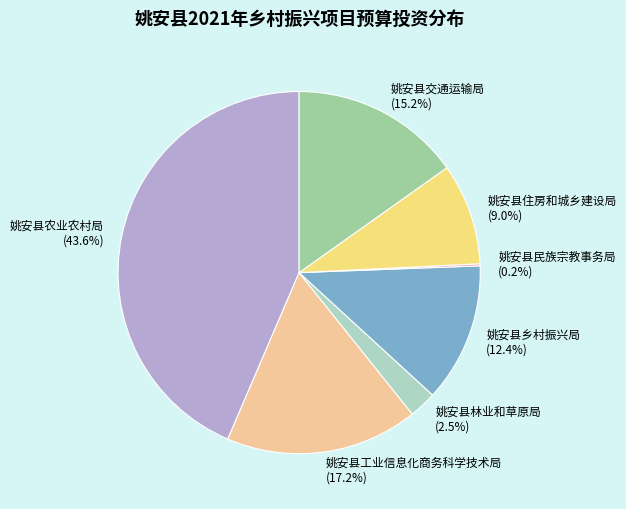

Between 姚安县农业农村局 and 姚安县林业和草原局, which is larger?

姚安县农业农村局